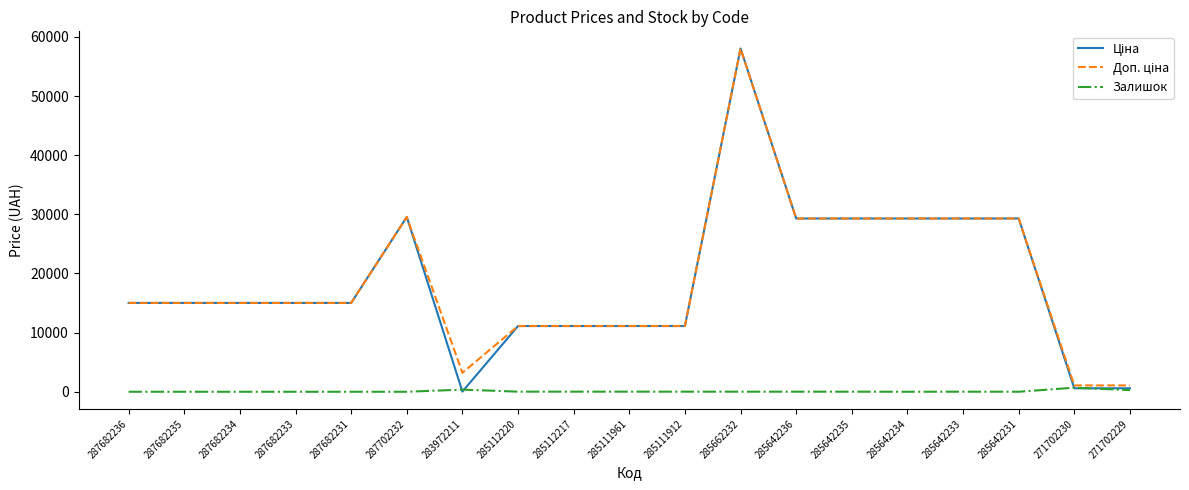

Which category has the highest value across all series?

285662232